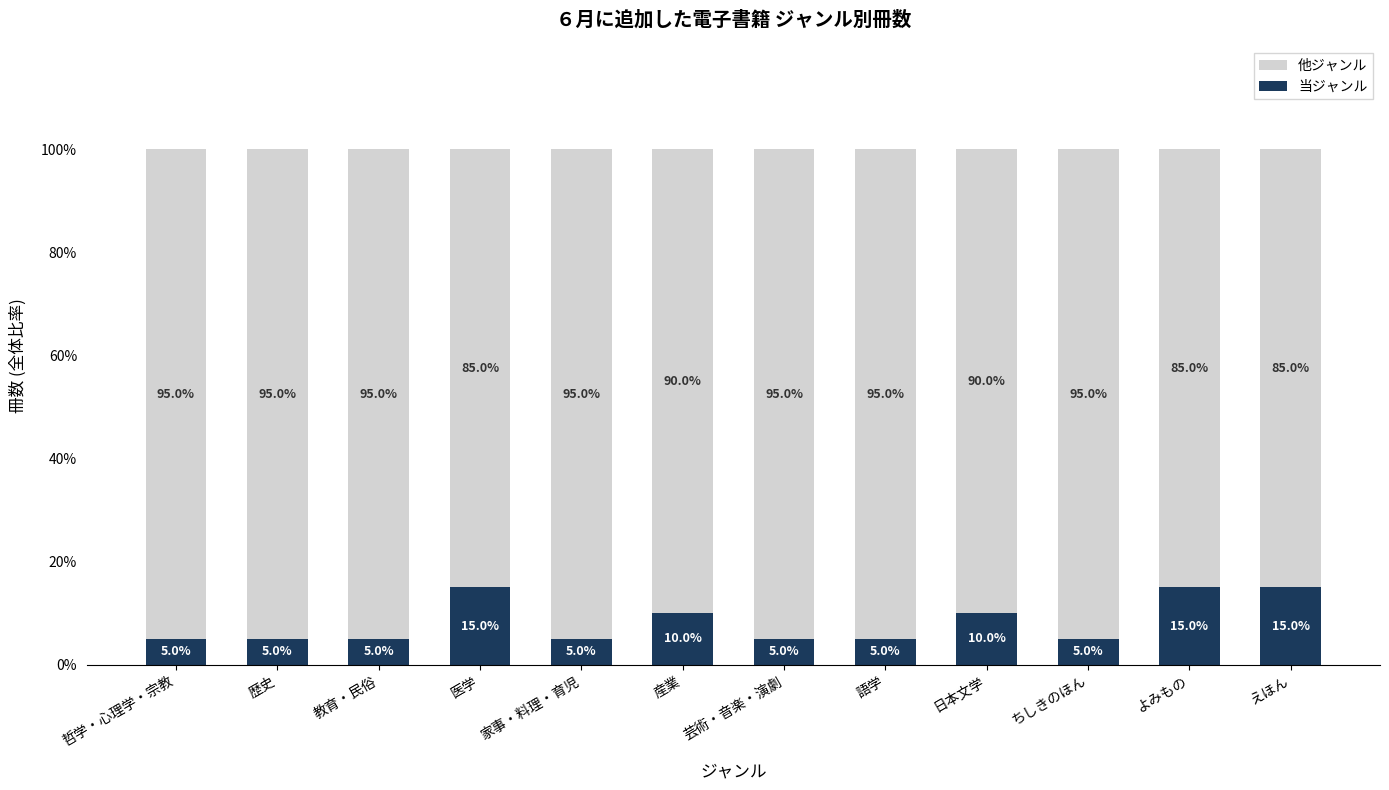

What is the difference between the maximum and minimum values in the 当ジャンル series?

10